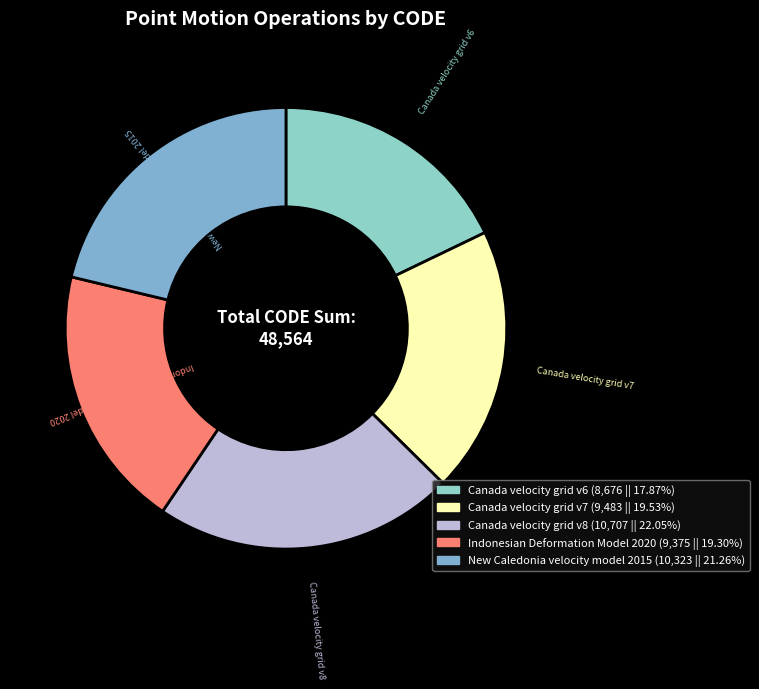

Which has a higher value, New Caledonia velocity model 2015 or Canada velocity grid v6?

New Caledonia velocity model 2015